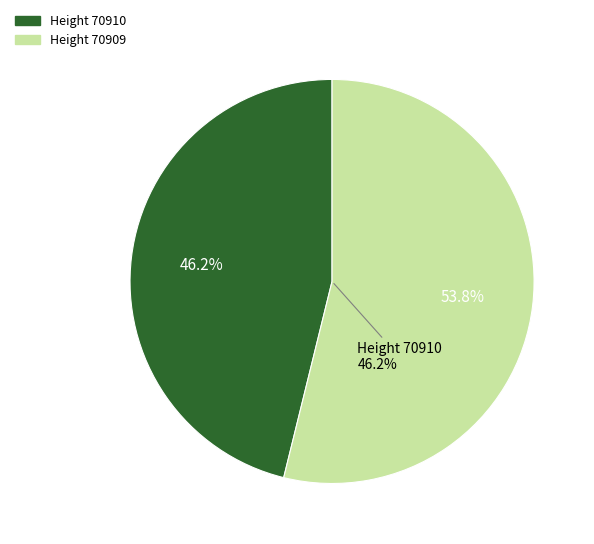

Which category has the biggest portion of the pie?

70909